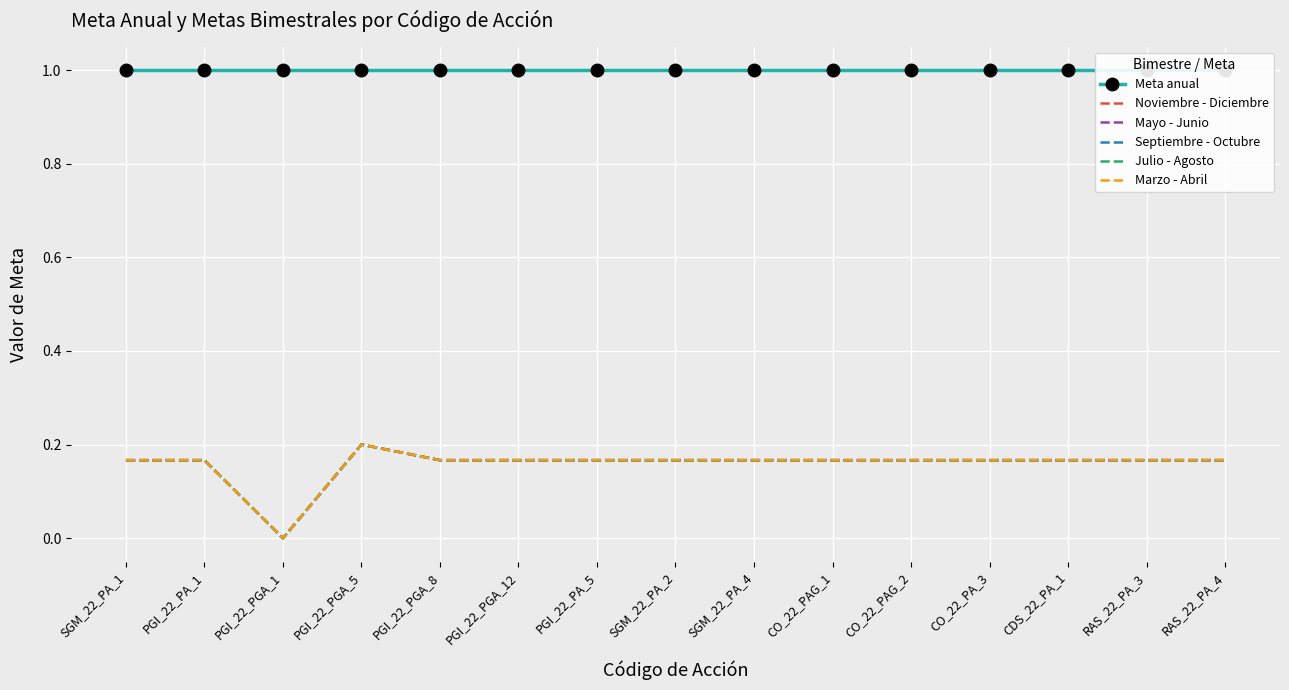

True or false: Marzo - Abril and Noviembre - Diciembre cross at least once.

False